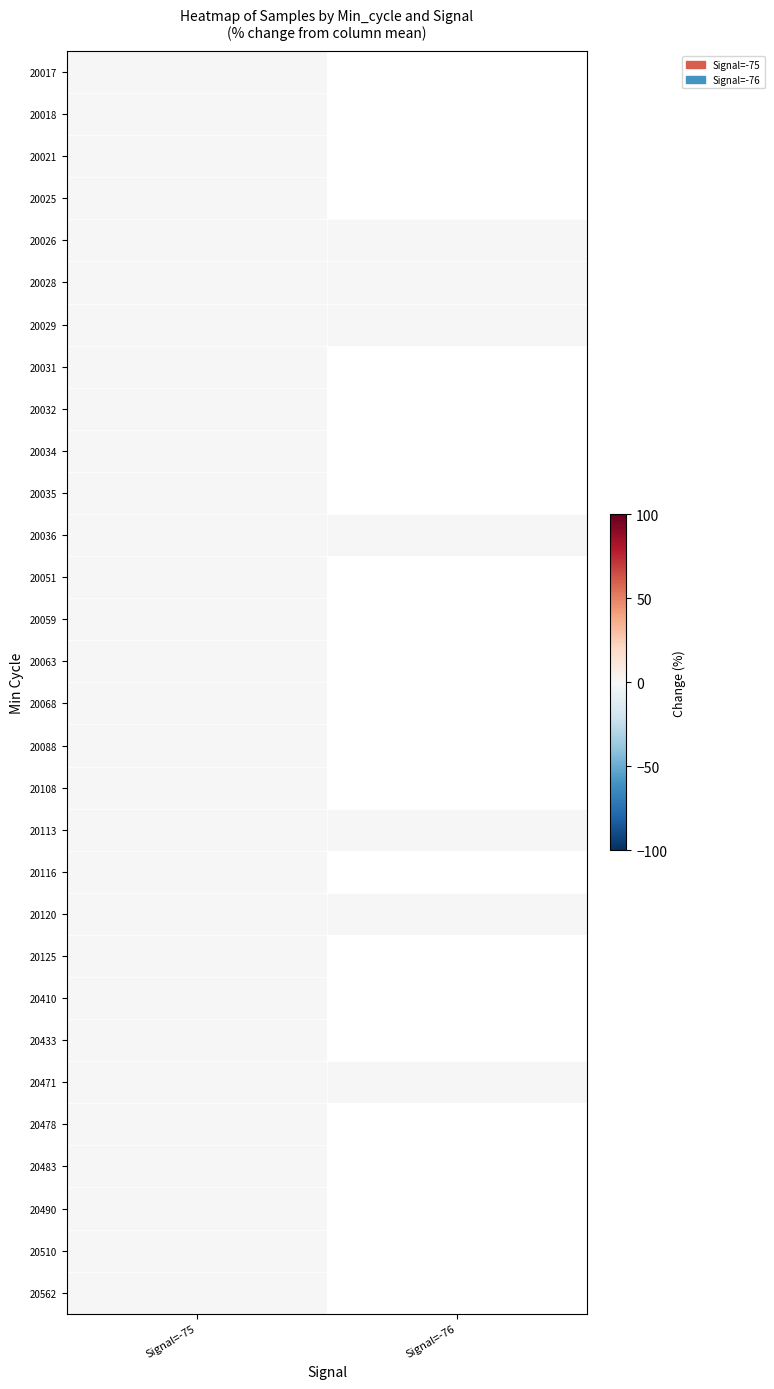

Between Signal=-76 and Signal=-75, which is larger?

Signal=-75